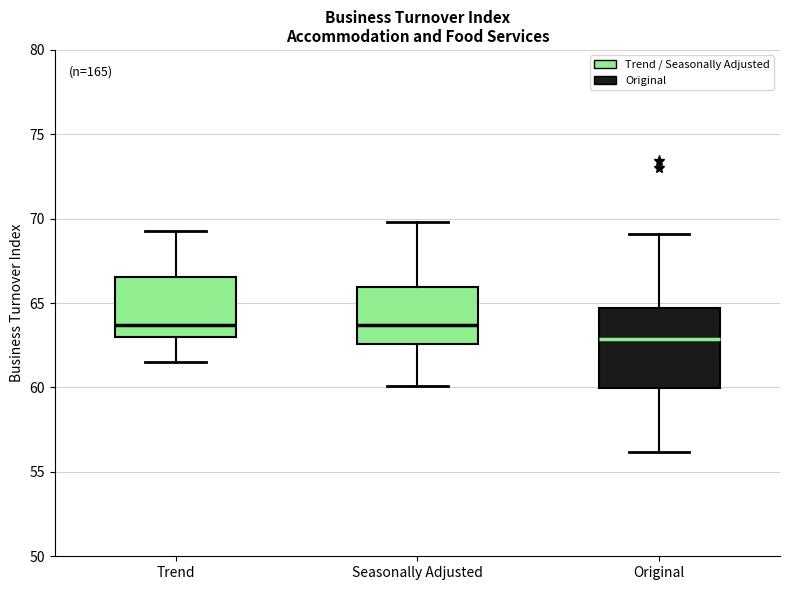

Where does the lower whisker of the box for Original end on the y-axis? The values are not printed on the chart, so give them approximately, as read against the axis.

56.0